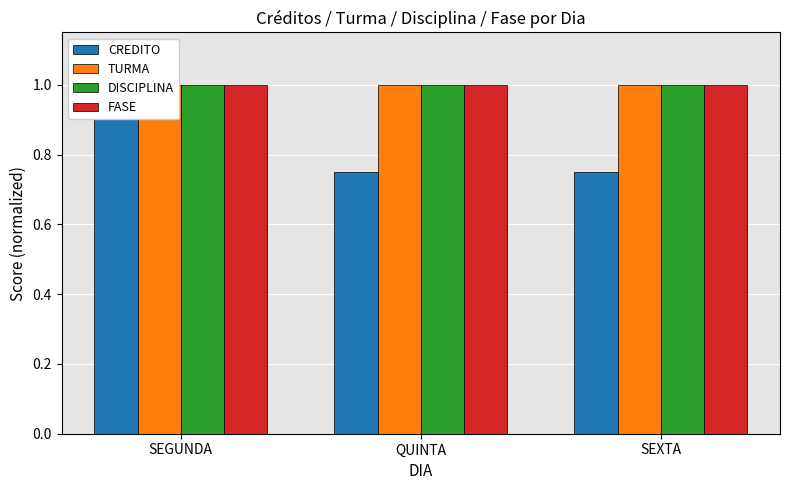

How many data points does each series have?

3